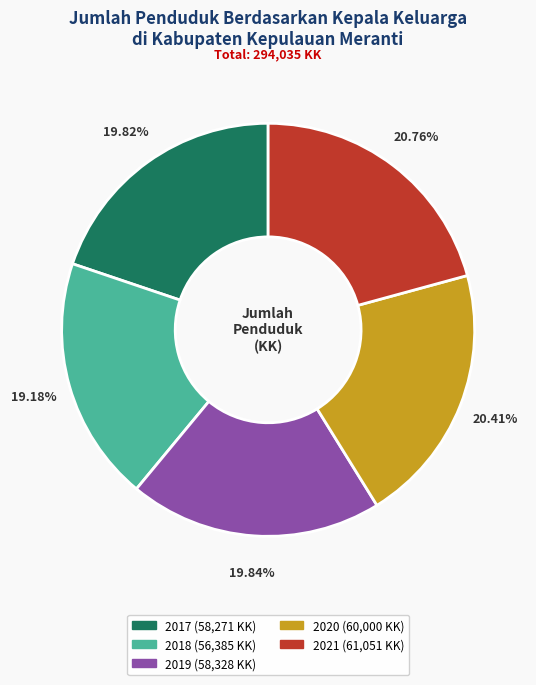

Does any single category account for the majority?

No